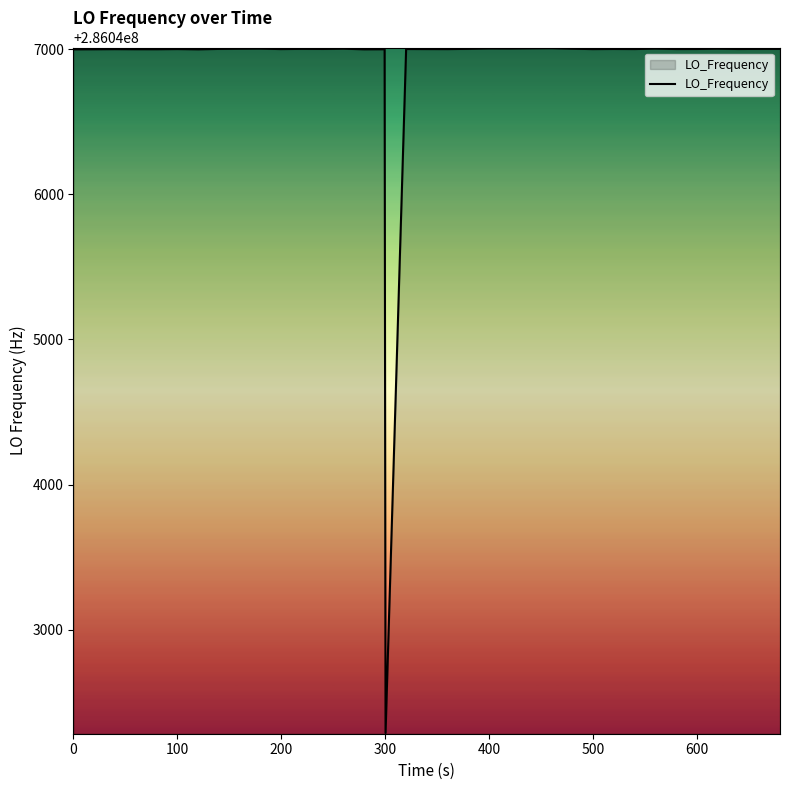

What is the difference between the maximum and minimum values?

4717.4